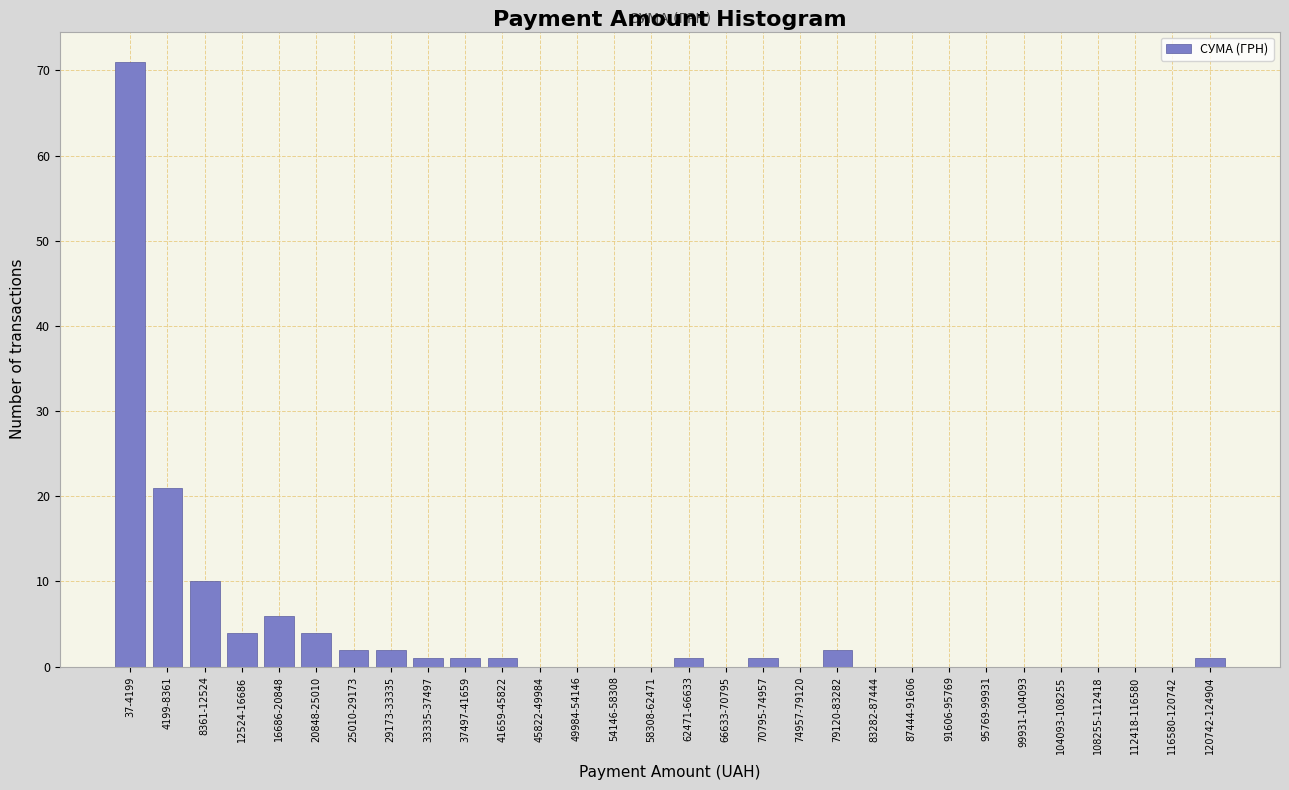

Reading left to right, transcribe all the data shown in this chart.

37-4199=71	4199-8361=21	8361-12524=10	12524-16686=4	16686-20848=6	20848-25010=4	25010-29173=2	29173-33335=2	33335-37497=1	37497-41659=1	41659-45822=1	45822-49984=0	49984-54146=0	54146-58308=0	58308-62471=0	62471-66633=1	66633-70795=0	70795-74957=1	74957-79120=0	79120-83282=2	83282-87444=0	87444-91606=0	91606-95769=0	95769-99931=0	99931-104093=0	104093-108255=0	108255-112418=0	112418-116580=0	116580-120742=0	120742-124904=1